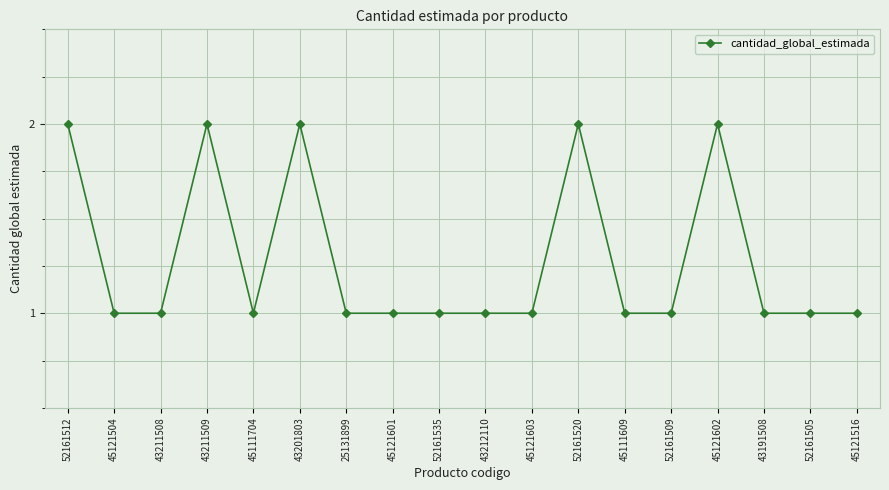

True or false: the data shows 2 at 25131899.

False